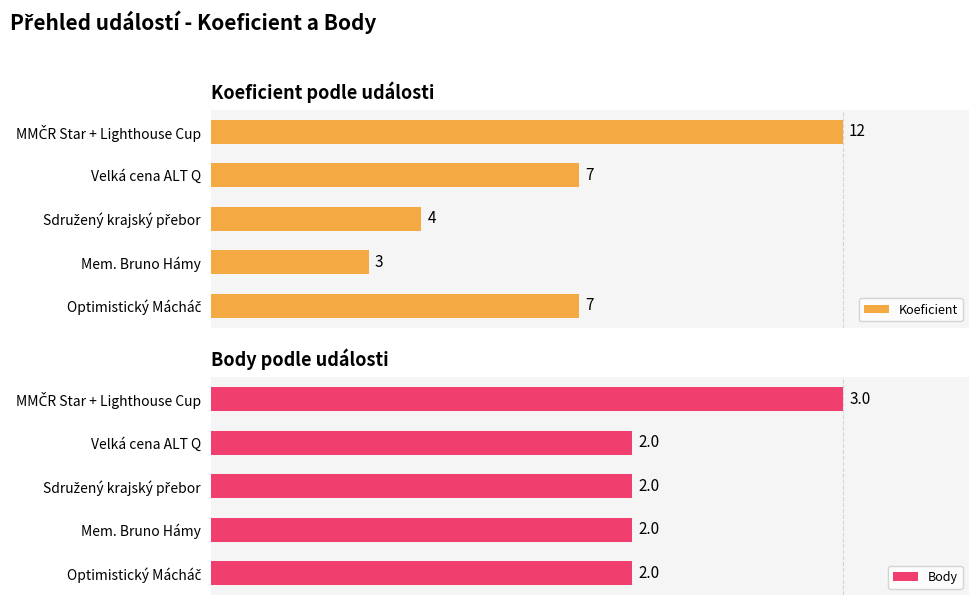

The Koeficient series shows 20.4 at Velká cena ALT Q. True or false?

False